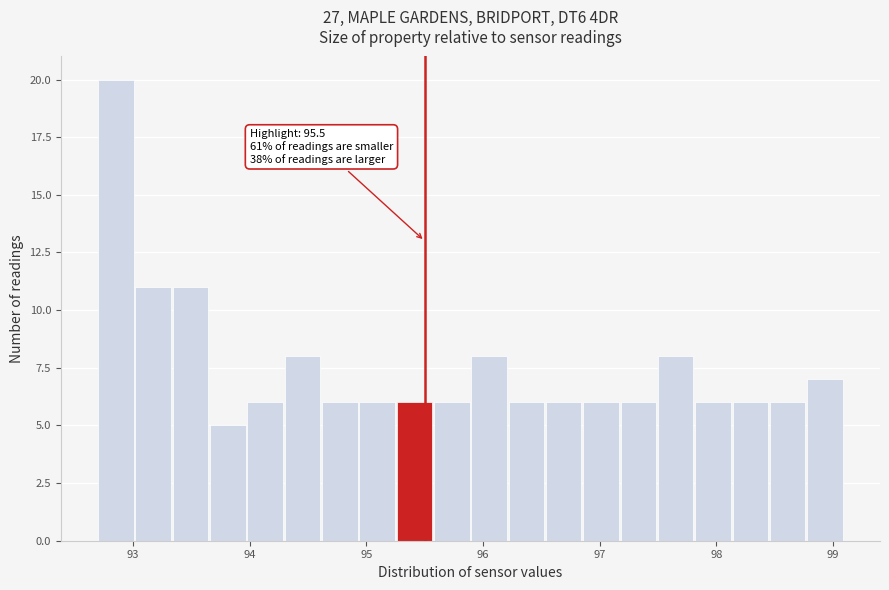

Around what value on the x-axis is the tallest bar? Give the approximate position of its centre, as read against the axis.

92.9